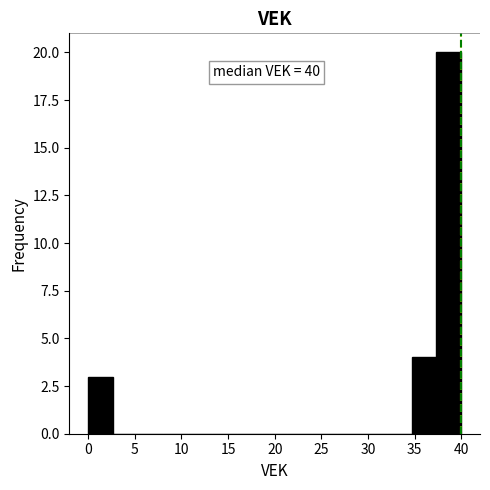

Which range on the x-axis has the tallest bar?

37.5 to 40.0